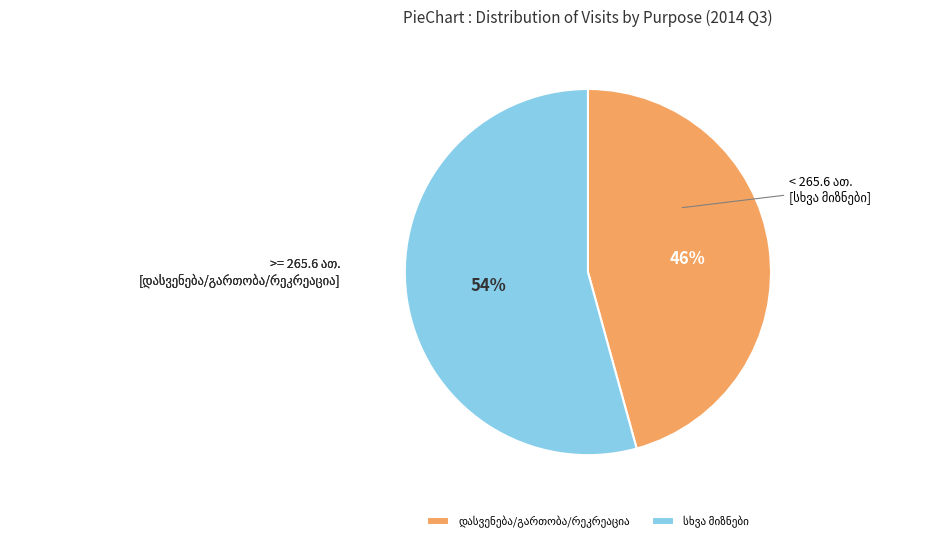

To the nearest percent, what is the average slice percentage?

50%